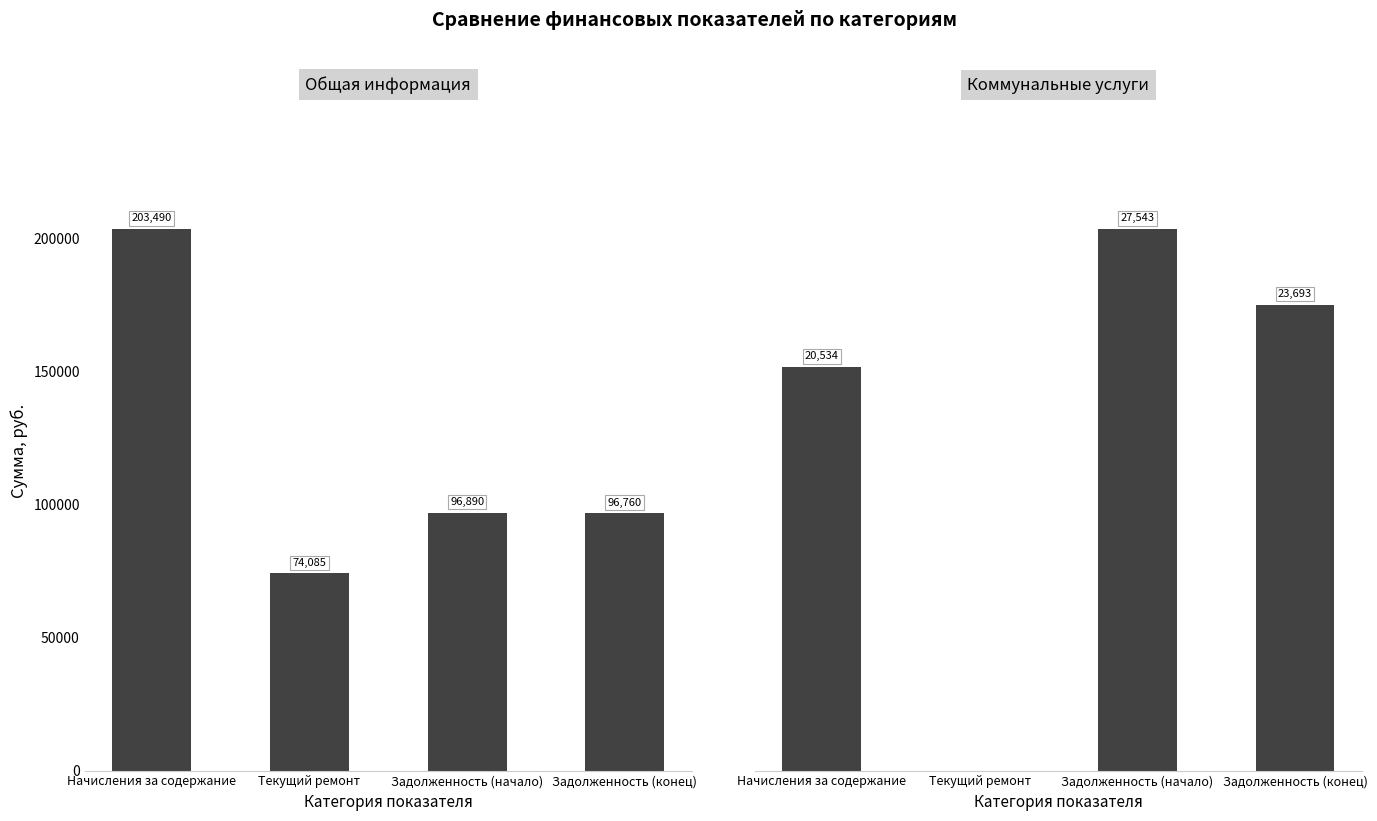

The Общая информация series shows 57831.9 at Задолженность (конец). True or false?

False